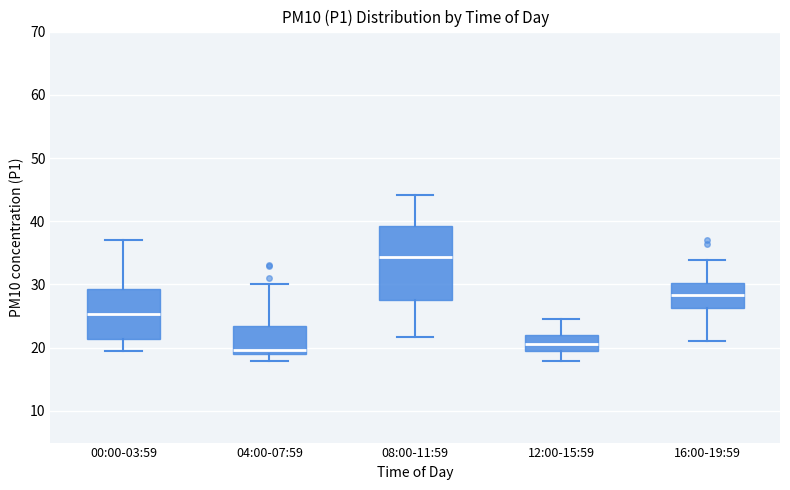

Which box's median line is the lowest?

04:00-07:59